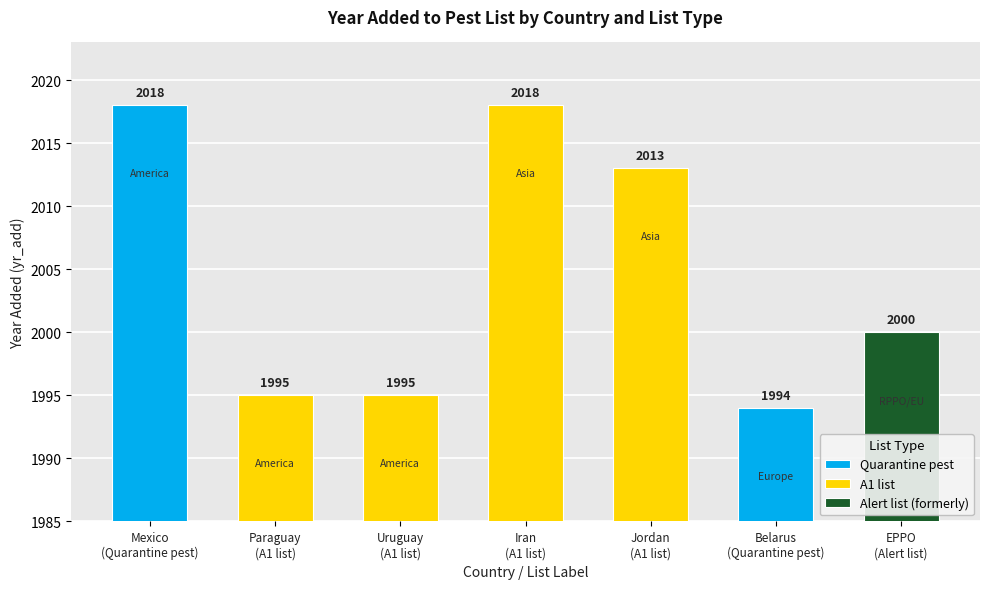

Does the chart contain stacked bars?

No